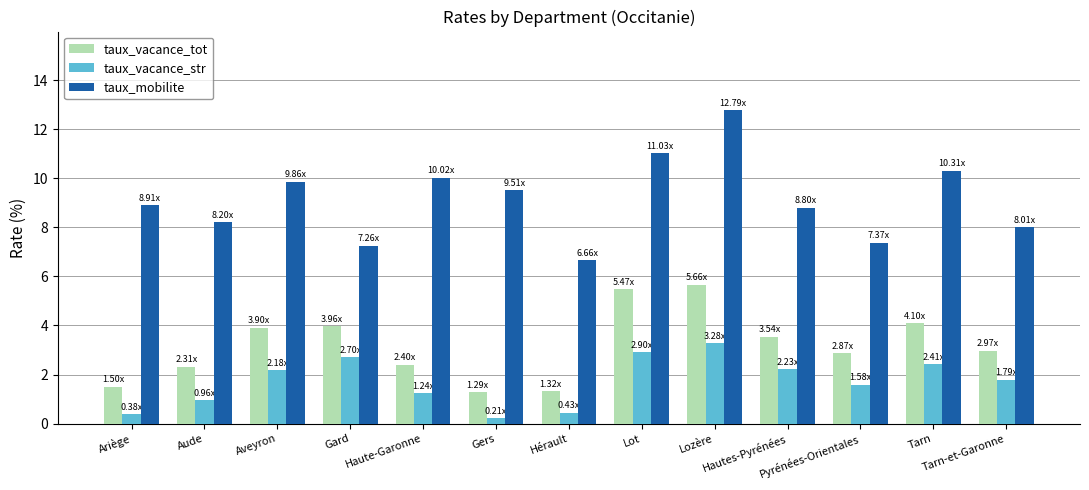

What is the smallest value displayed?

0.2